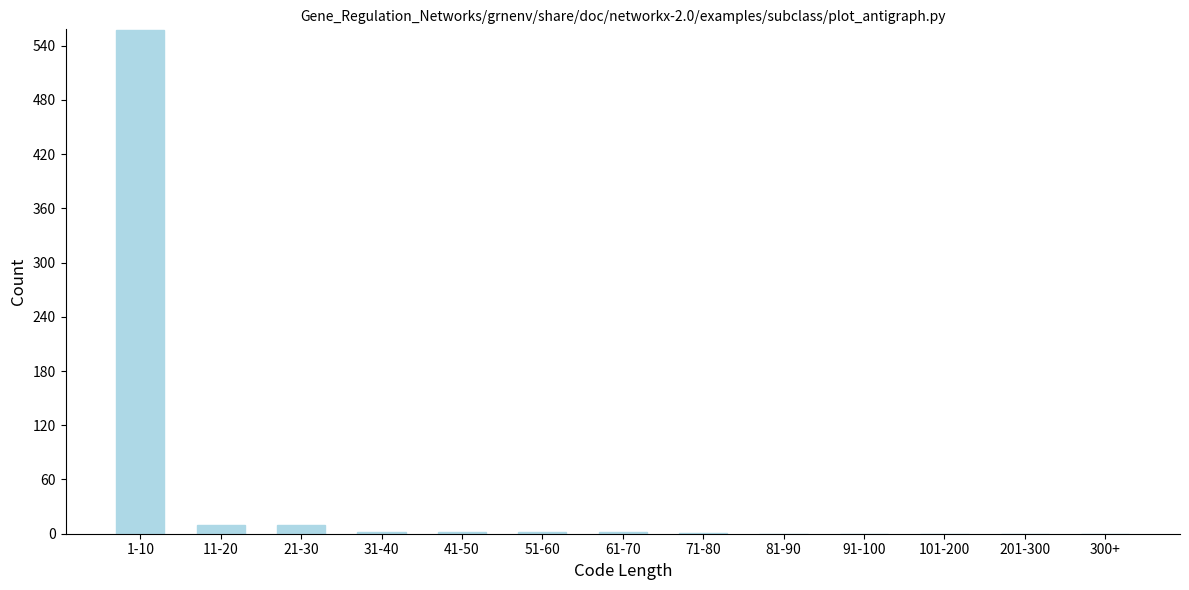

What is the greatest value displayed?

557